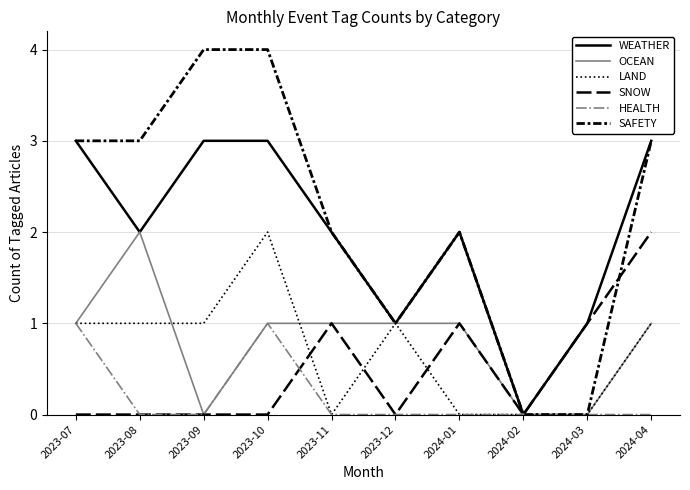

How many lines are shown in the chart?

6